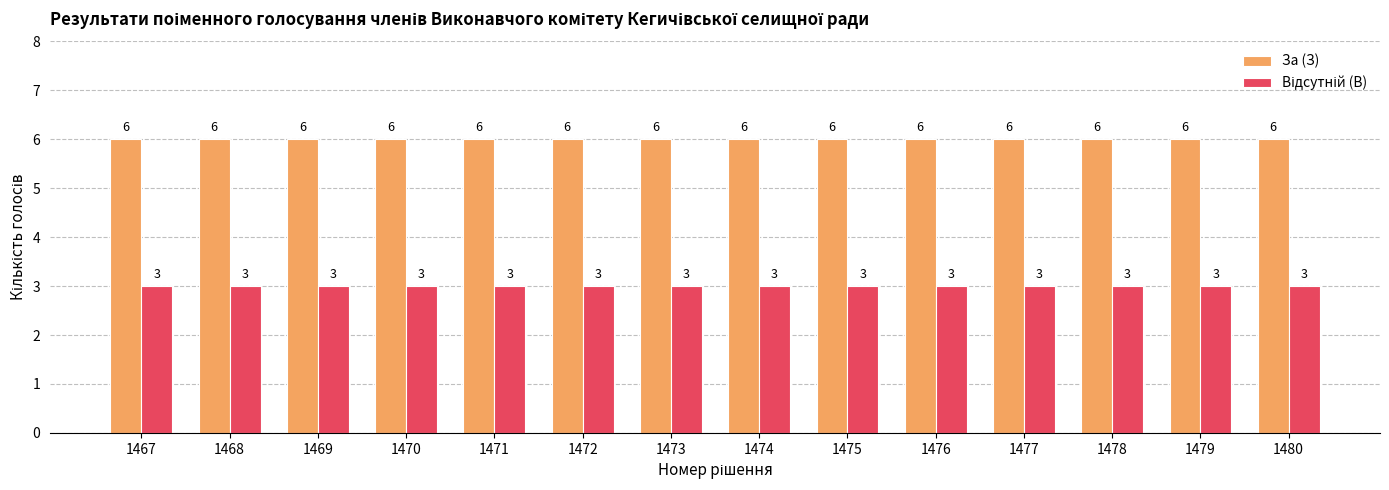

True or false: За (З) has a value of 9 at 1468.

False